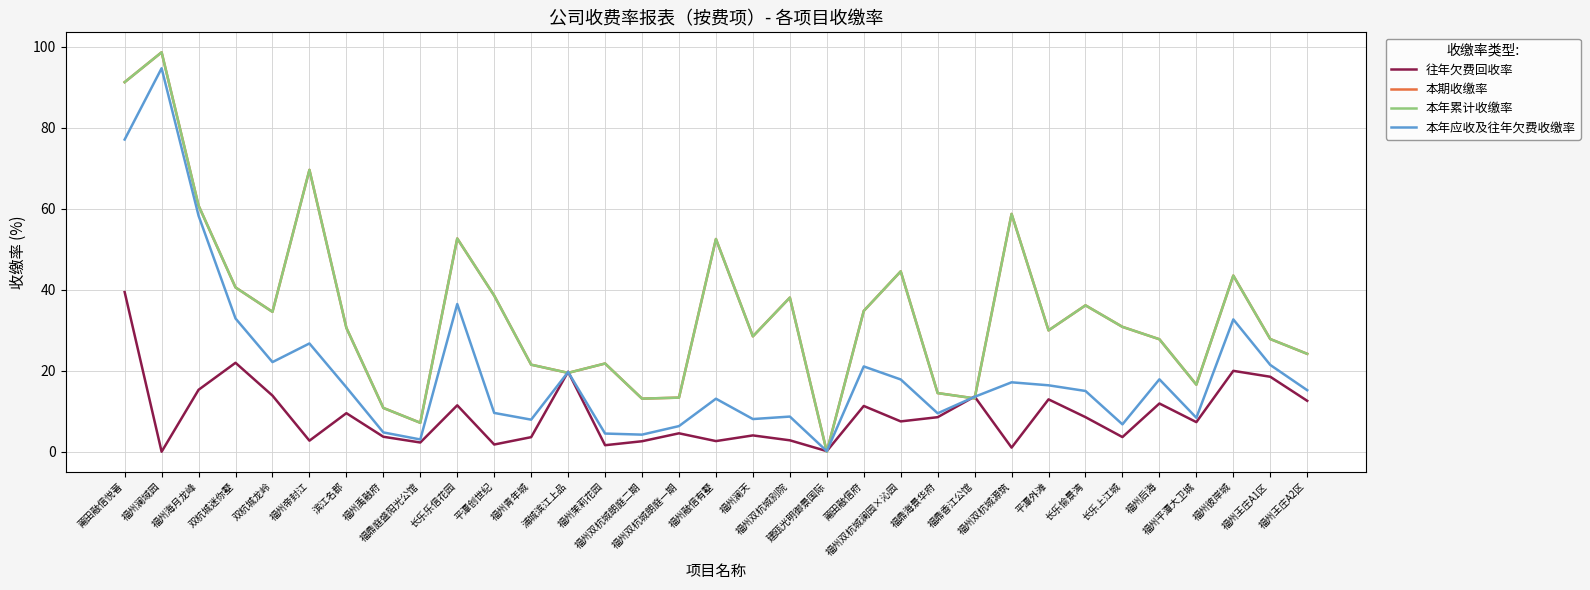

What position from the right is 浦城滨江上品?

21